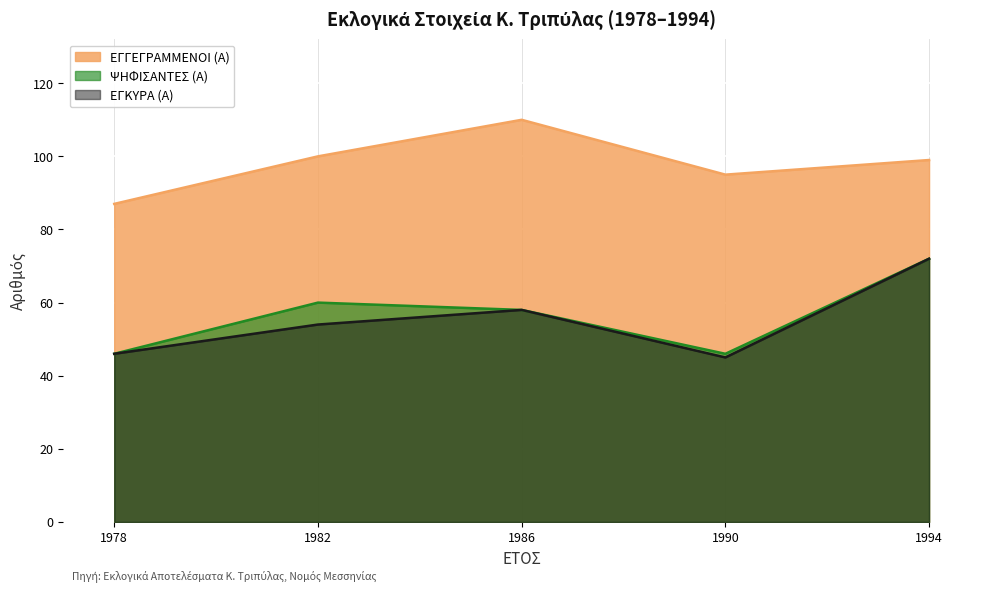

Which series has the largest total across all categories?

ΕΓΓΕΓΡΑΜΜΕΝΟΙ (Α)